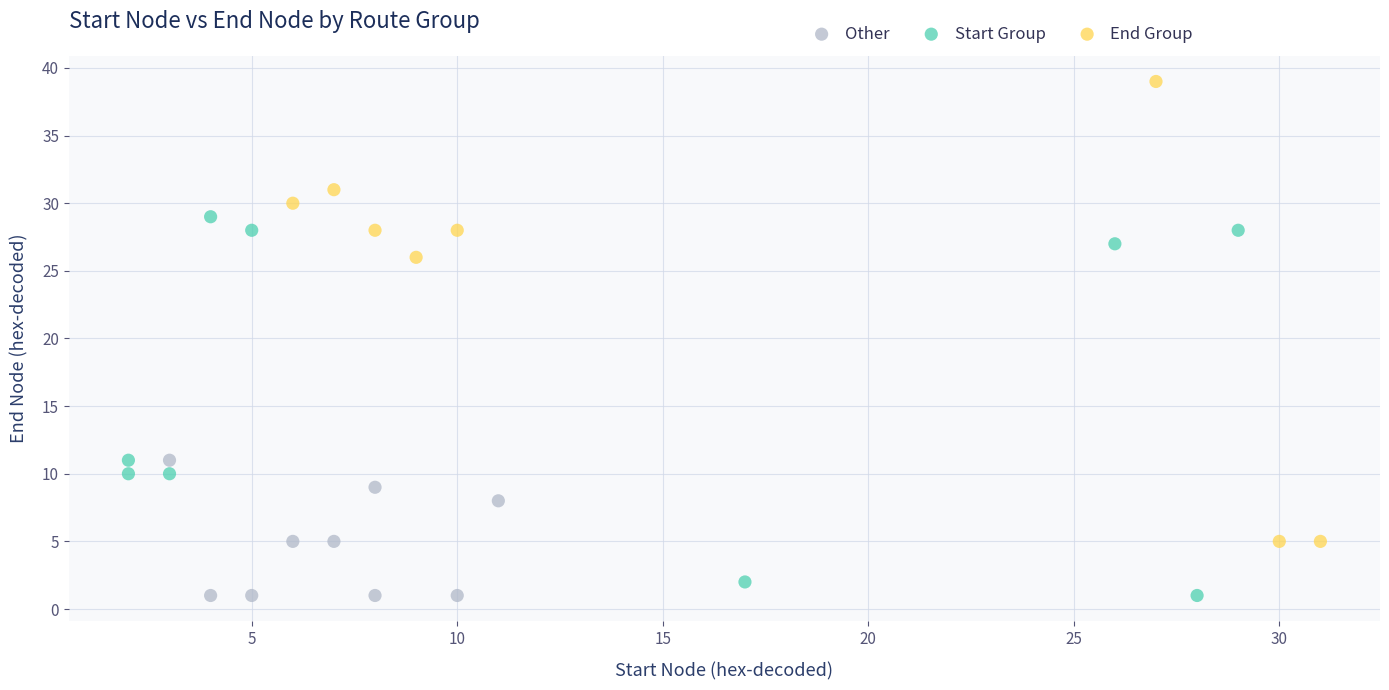

Which series contains the highest Y value?

End Group